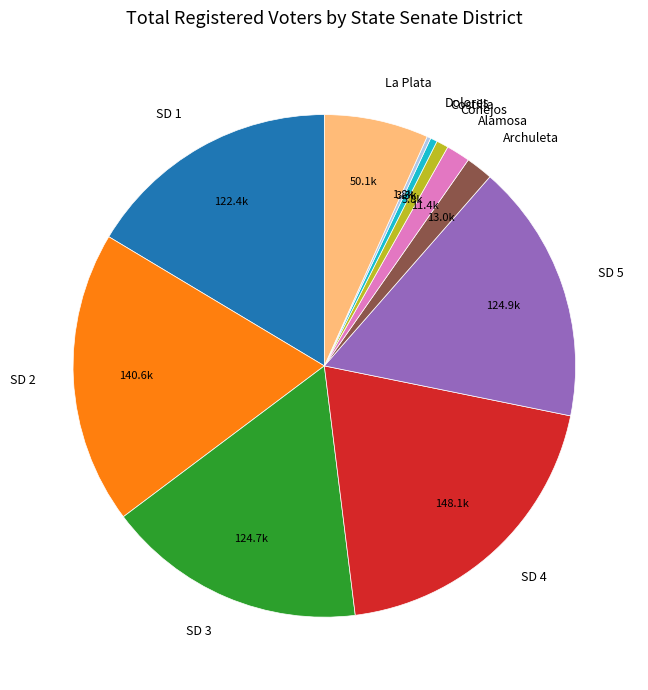

Combined, do SD 2 and SD 5 account for over 50%?

No